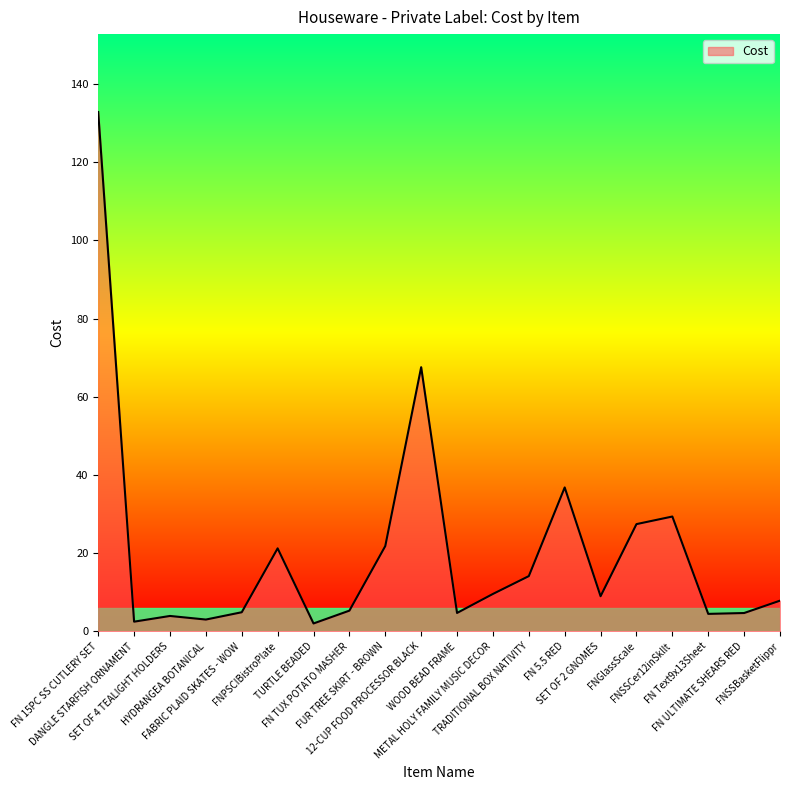

What is the difference between the second highest and second lowest values?

65.1